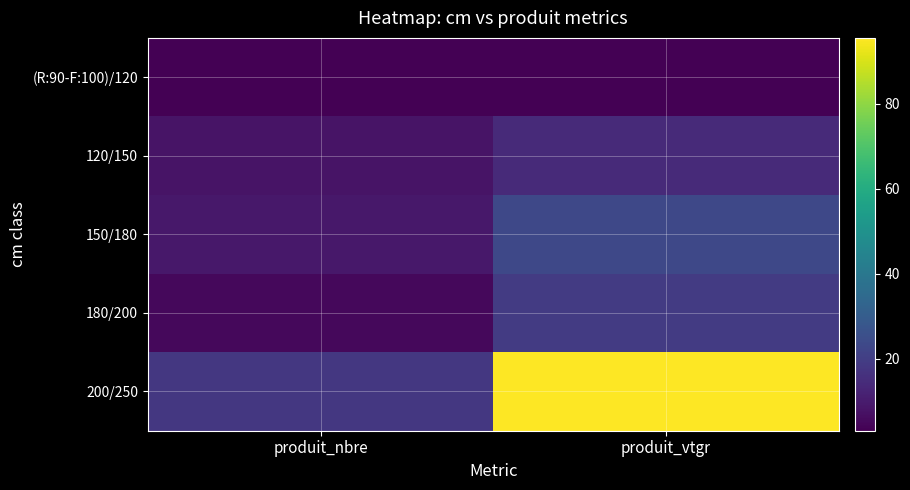

How many distinct data groups are displayed?

5